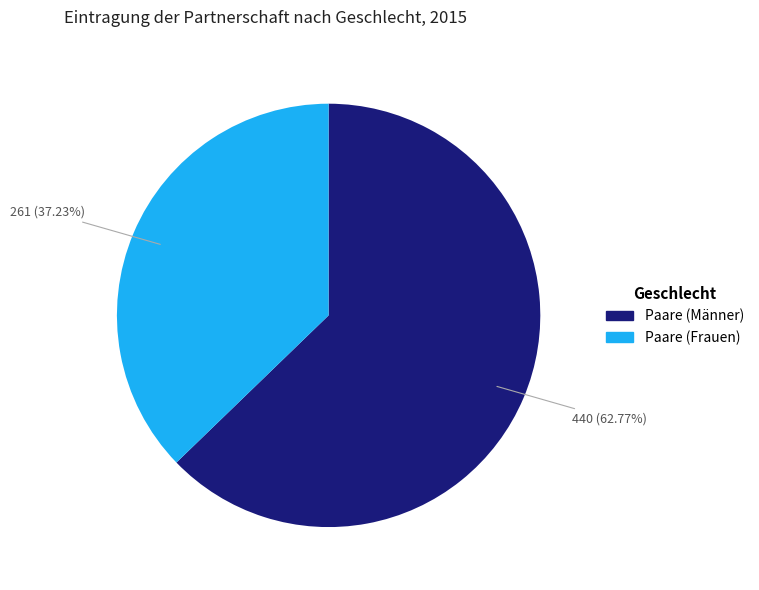

Rank the categories by value from lowest to highest.

Paare (Frauen), Paare (Männer)